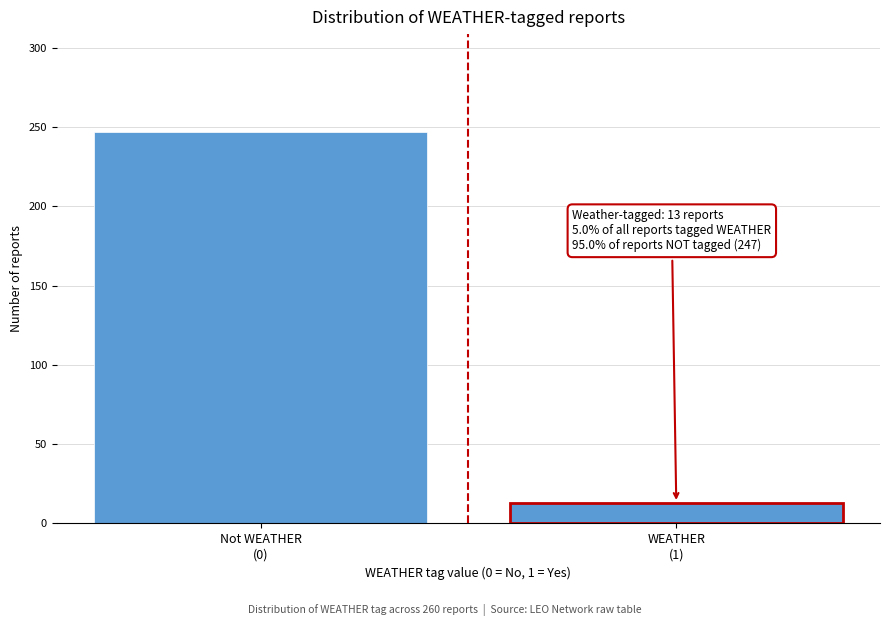

Reading left to right, extract all data points from this chart.

247	13